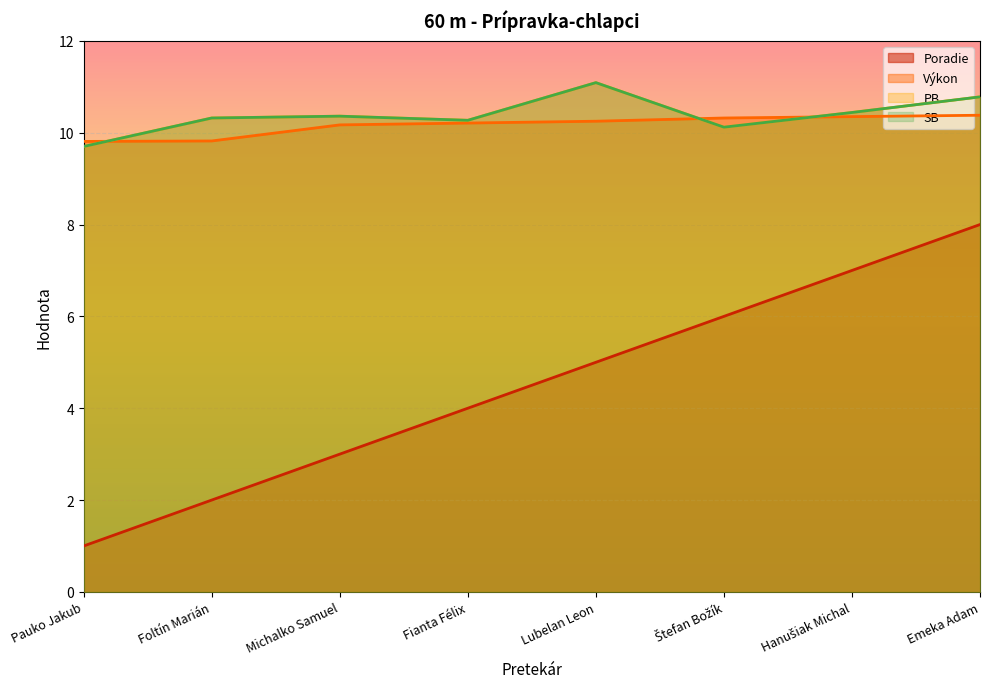

True or false: SB and Poradie intersect in this chart.

False